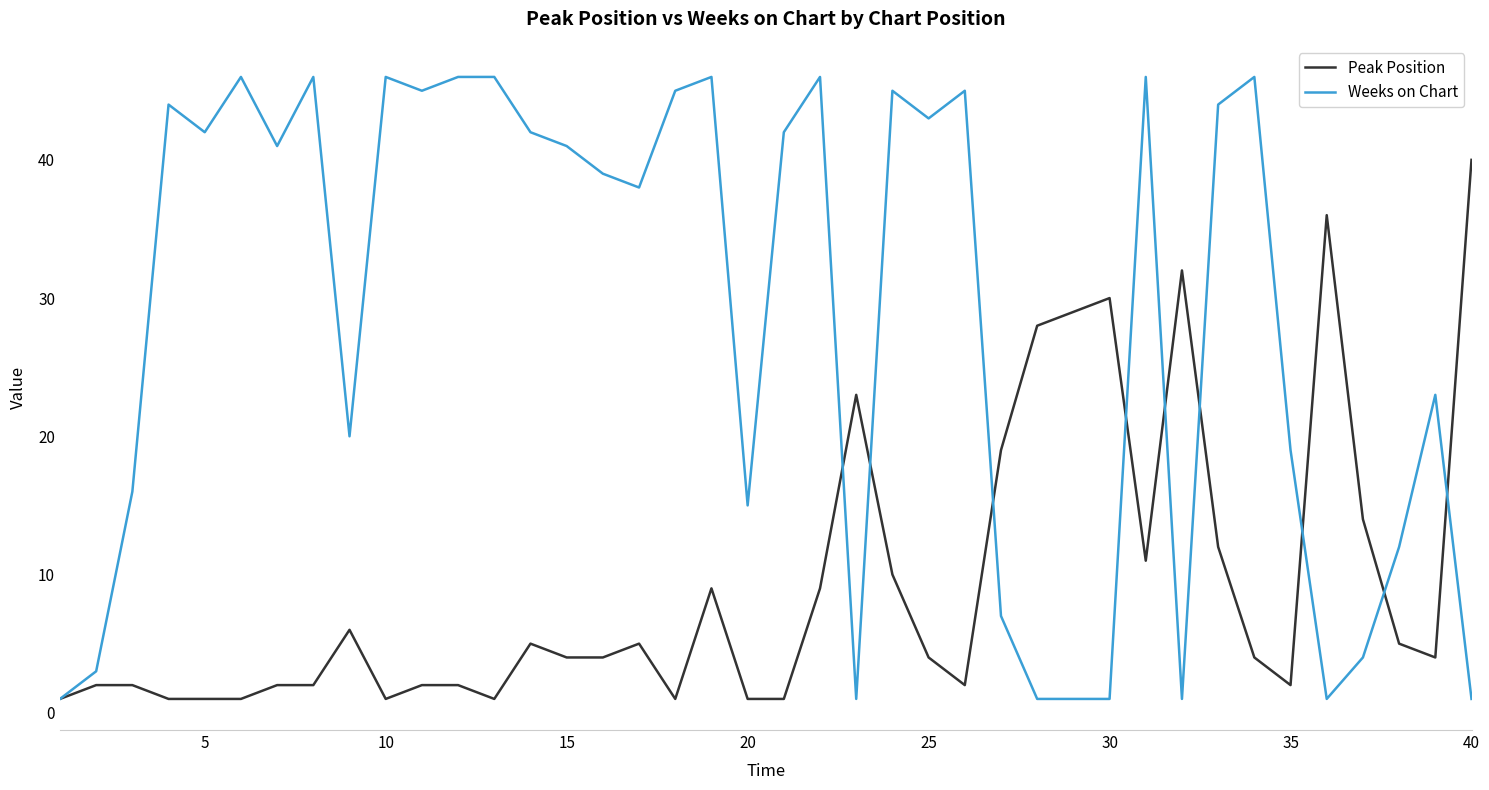

Reading left to right, transcribe all the data shown in this chart.

Peak Position: 1	2	2	1	1	1	2	2	6	1	2	2	1	5	4	4	5	1	9	1	1	9	23	10	4	2	19	28	29	30	11	32	12	4	2	36	14	5	4	40
Weeks on Chart: 1	3	16	44	42	46	41	46	20	46	45	46	46	42	41	39	38	45	46	15	42	46	1	45	43	45	7	1	1	1	46	1	44	46	19	1	4	12	23	1